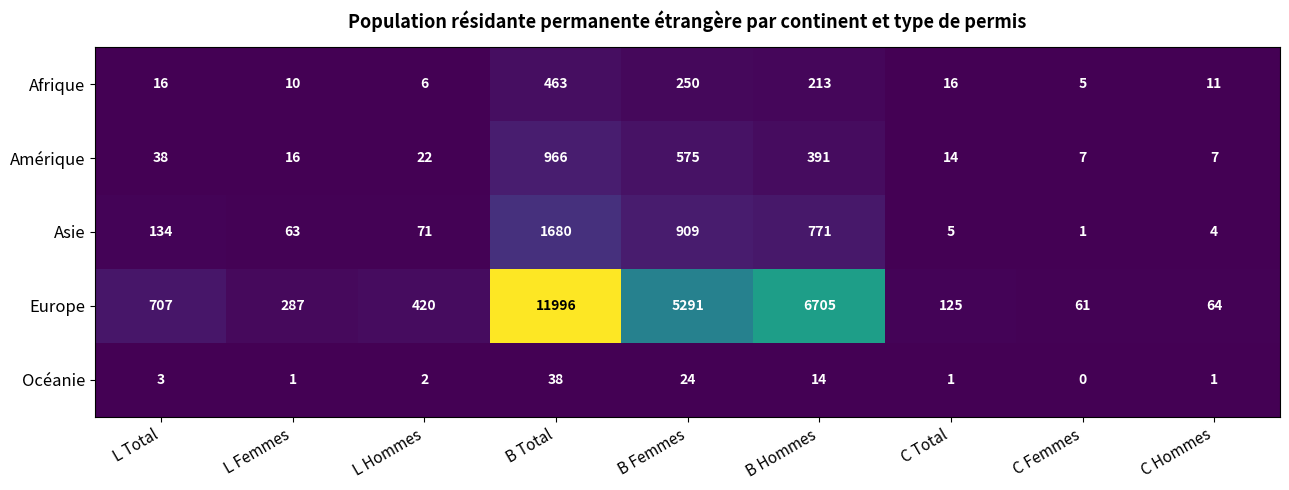

Which label corresponds to the largest value in the chart?

B Total